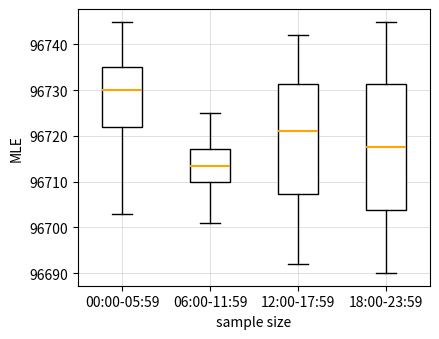

Reading left to right, transcribe this box plot: for each box, give where its median line is, the range the box spans, and where its two whiskers end, as read against the y-axis. The values are not printed on the chart, so give them approximately, as read against the axis.

00:00-05:59: median 96730, box 96722 to 96735, whiskers 96703 to 96745
06:00-11:59: median 96714, box 96710 to 96717, whiskers 96701 to 96725
12:00-17:59: median 96721, box 96707 to 96731, whiskers 96692 to 96742
18:00-23:59: median 96718, box 96704 to 96731, whiskers 96690 to 96745